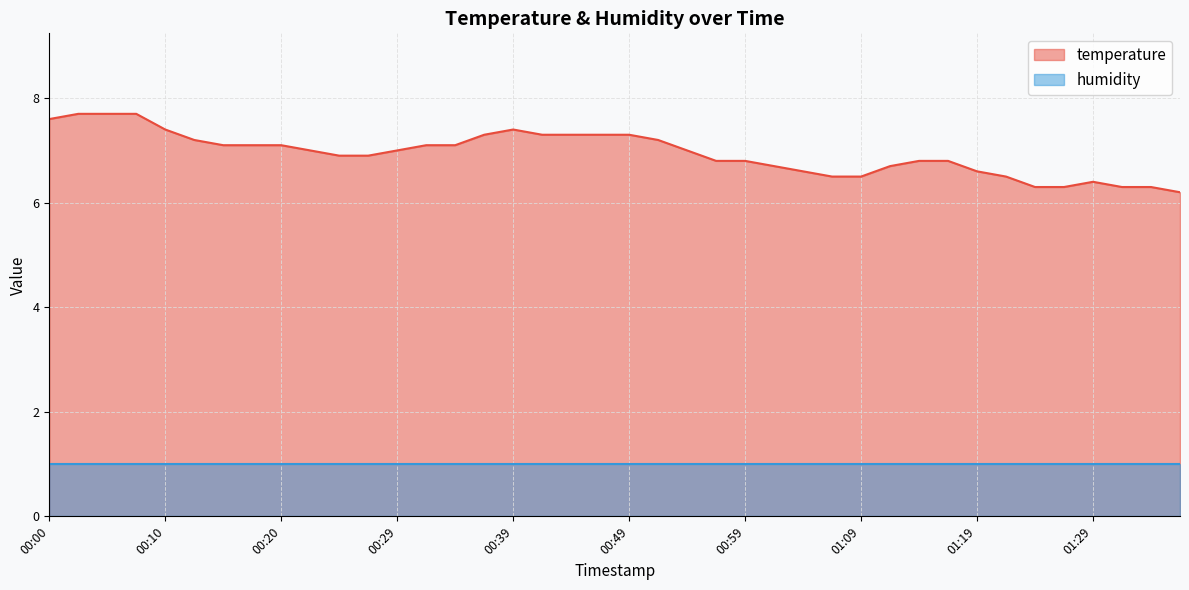

True or false: there are more than 1 points higher than both neighbors.

True